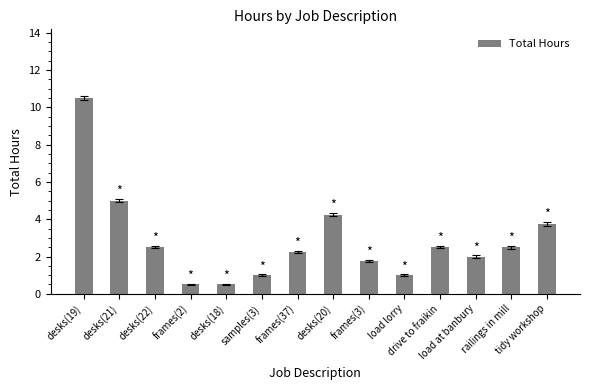

The value at railings in mill is 2.5. True or false?

True